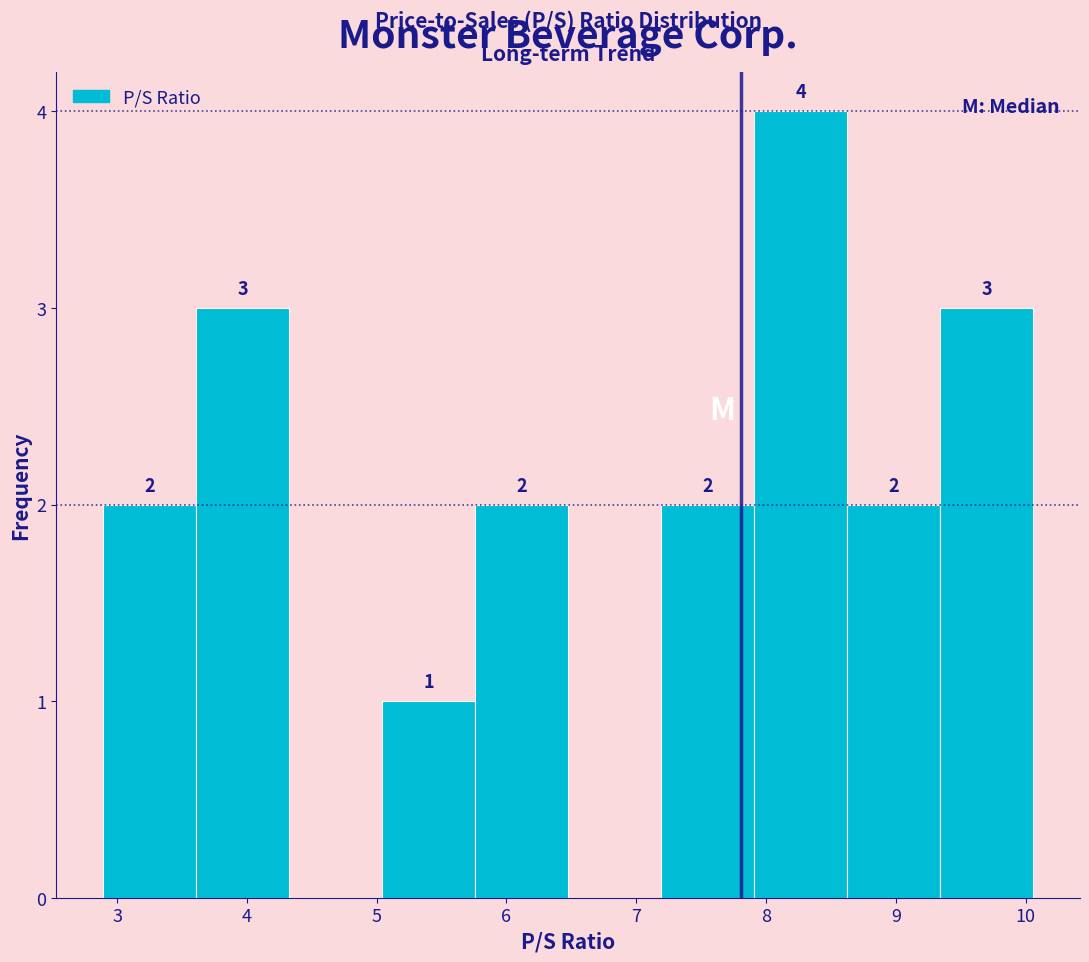

Over which range of the x-axis is the bar tallest?

7.9 to 8.6